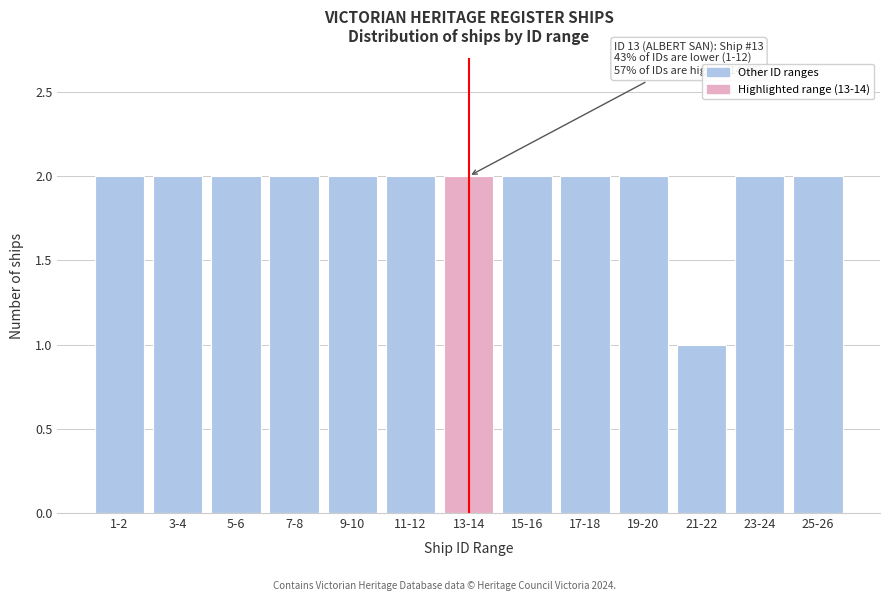

Reading left to right, extract all data points from this chart.

2	2	2	2	2	2	2	2	2	2	1	2	2